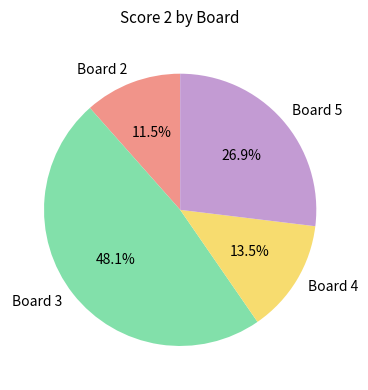

To the nearest percent, what is the combined percentage of Board 3 and Board 5?

75%